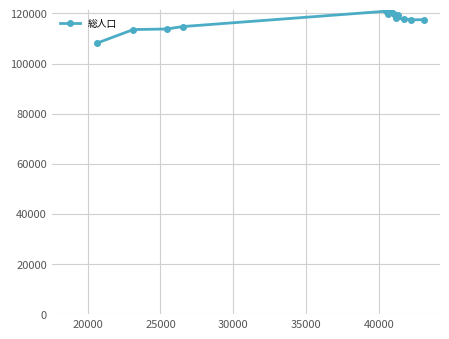

What is the average value?

117053